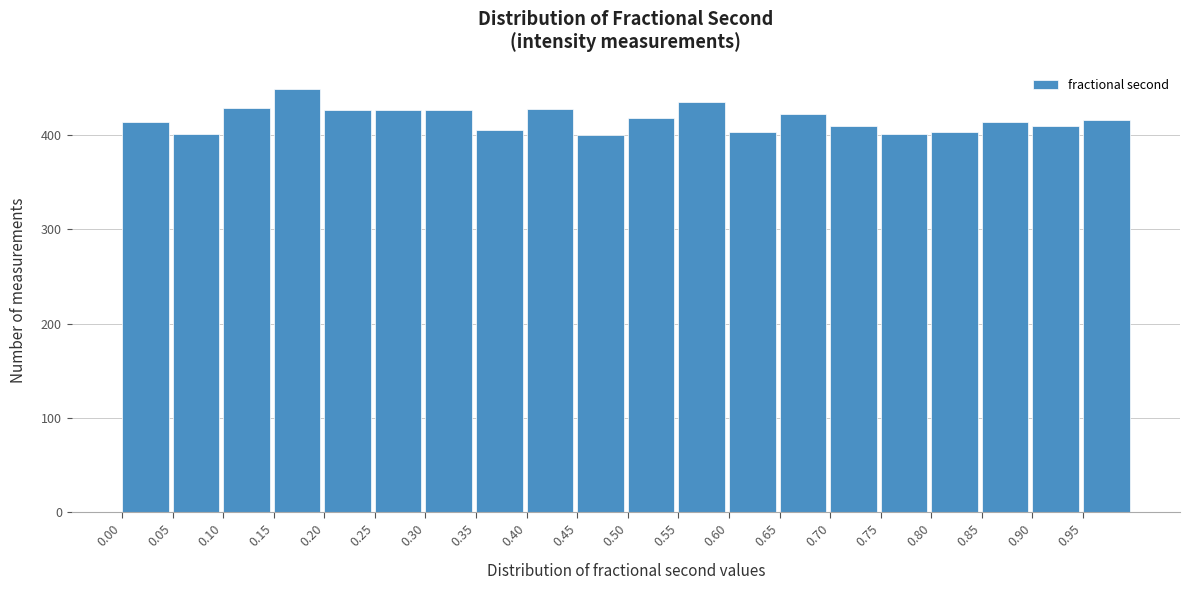

Reading left to right, transcribe this chart: for each bar, give the range it covers on the x-axis and its height. The values are not printed on the chart, so give them approximately, as read against the axis.

0.00 to 0.05: 410
0.05 to 0.10: 400
0.10 to 0.15: 430
0.15 to 0.20: 450
0.20 to 0.25: 430
0.25 to 0.30: 430
0.30 to 0.35: 430
0.35 to 0.40: 410
0.40 to 0.45: 430
0.45 to 0.50: 400
0.50 to 0.55: 420
0.55 to 0.60: 440
0.60 to 0.65: 400
0.65 to 0.70: 420
0.70 to 0.75: 410
0.75 to 0.80: 400
0.80 to 0.85: 400
0.85 to 0.90: 410
0.90 to 0.95: 410
0.95 to 1.00: 420